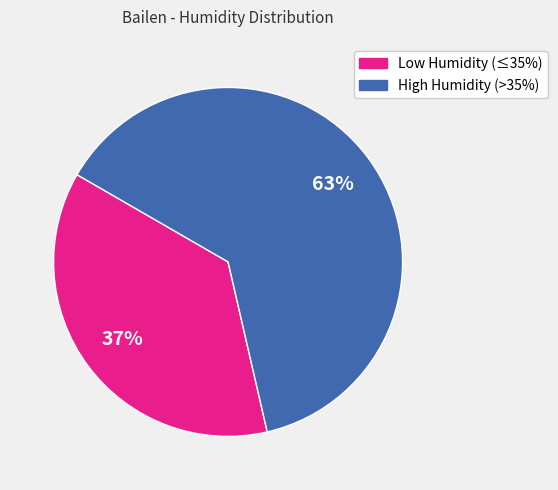

To the nearest percent, what is the difference between the largest and smallest slice percentages?

26%